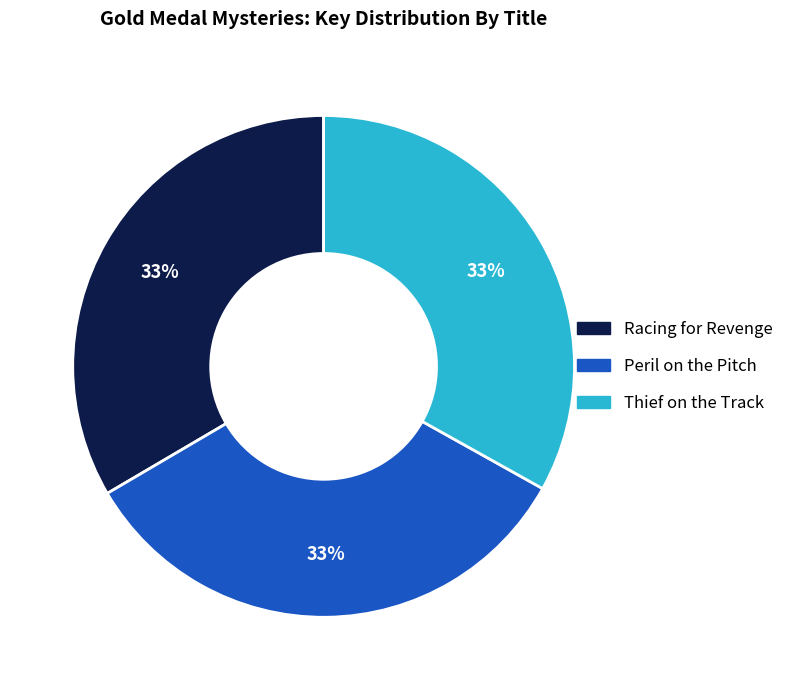

Is there a majority slice in this chart?

No